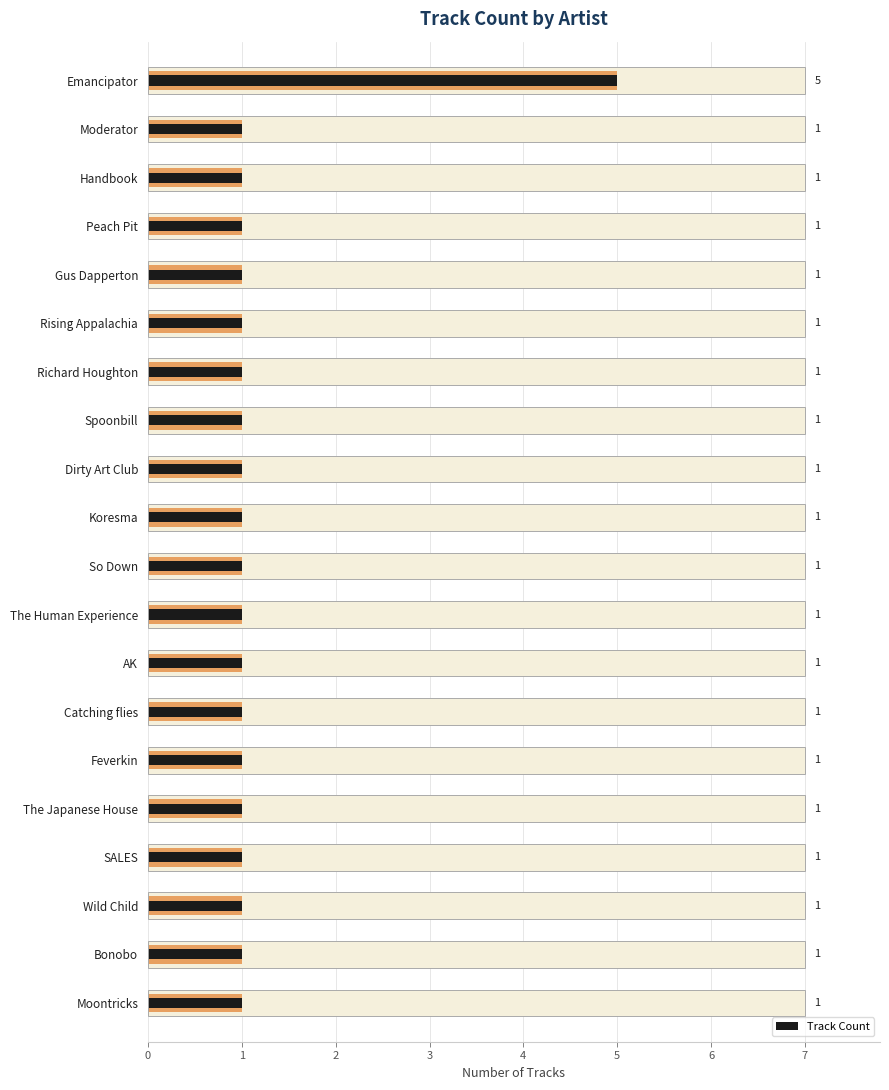

Rank the categories by value from highest to lowest.

0, 1, 2, 3, 4, 5, 6, 7, 8, 9, 10, 11, 12, 13, 14, 15, 16, 17, 18, 19